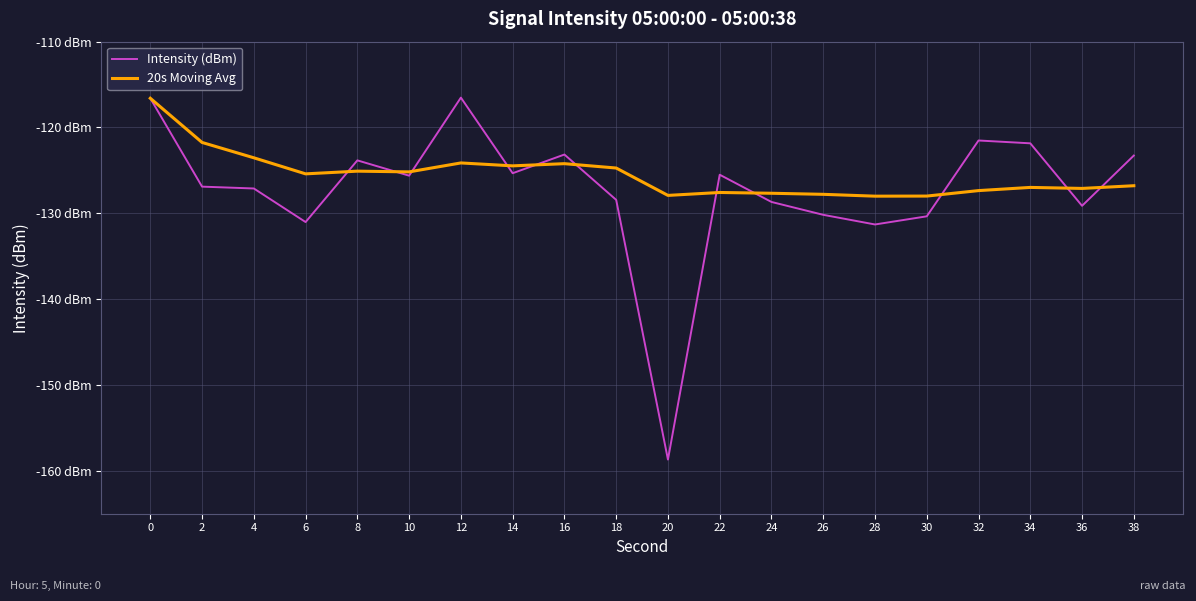

Is it true that 20s Moving Avg equals -45.3 at 14?

False